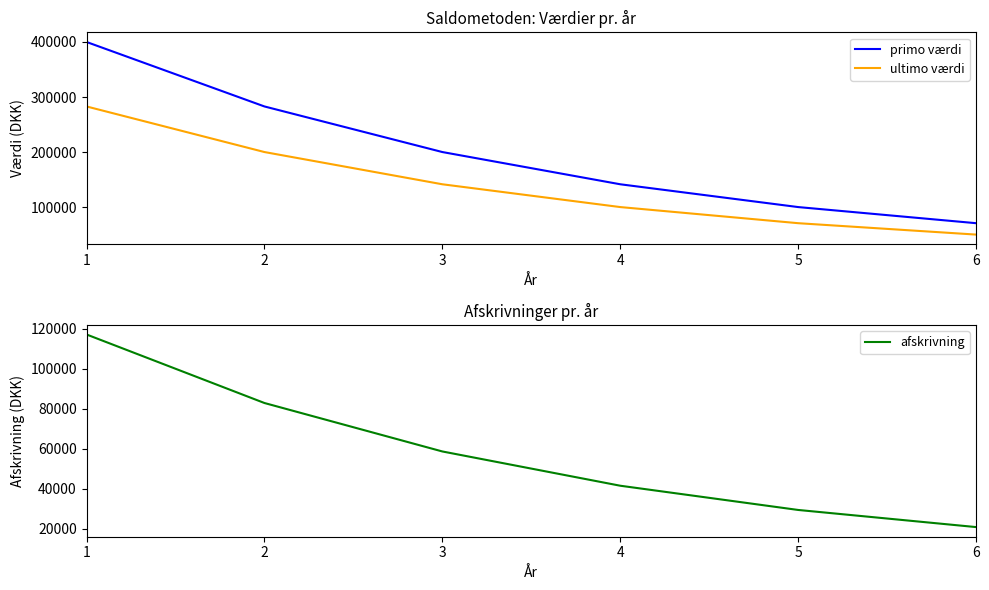

At how many categories does at least one series exceed 236623?

2